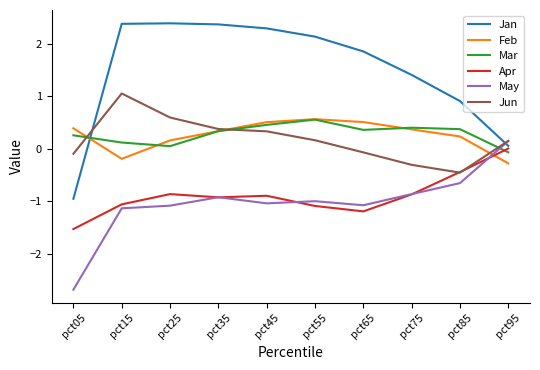

The value of Jun at pct85 is -0.5. True or false?

True